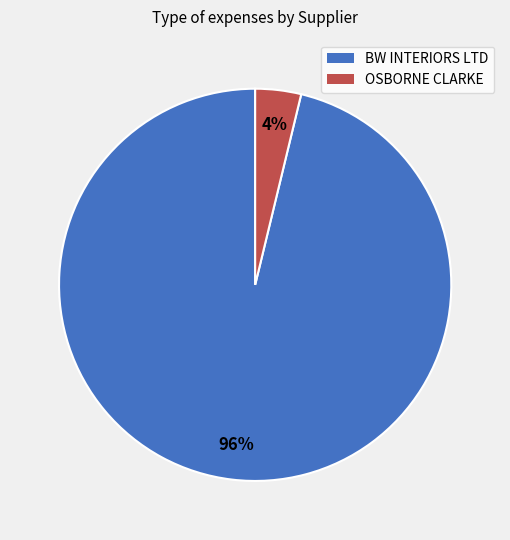

Which has a higher value, BW INTERIORS LTD or OSBORNE CLARKE?

BW INTERIORS LTD